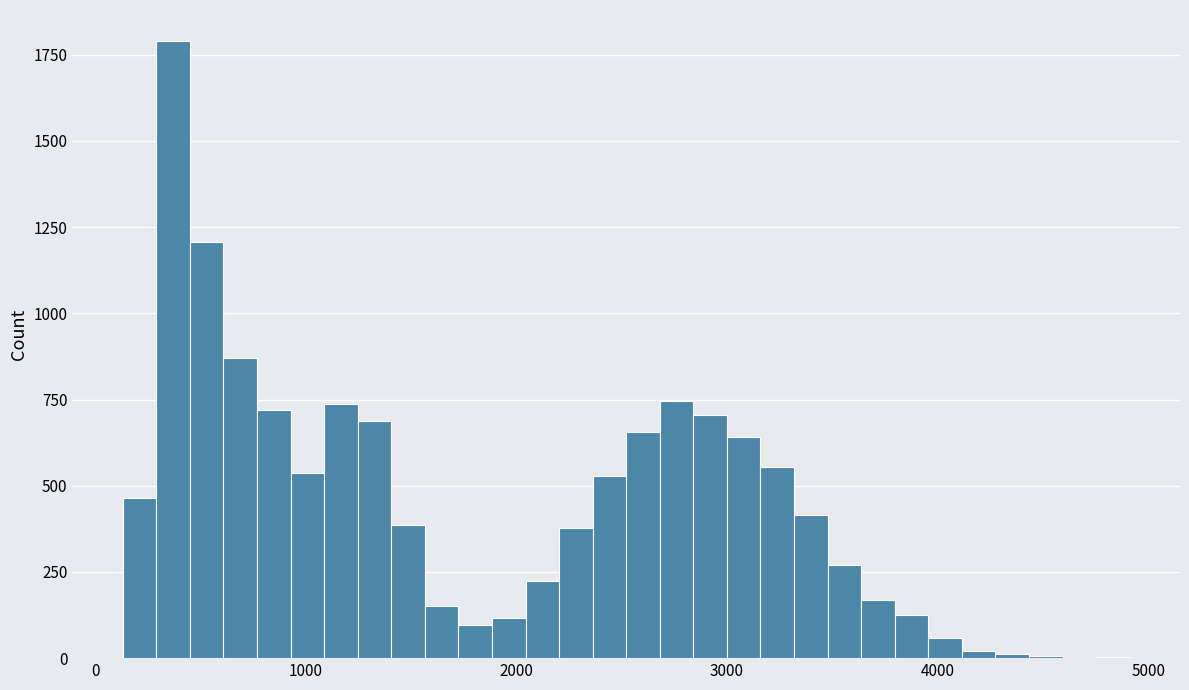

Around what value on the x-axis is the tallest bar? Give the approximate position of its centre, as read against the axis.

400